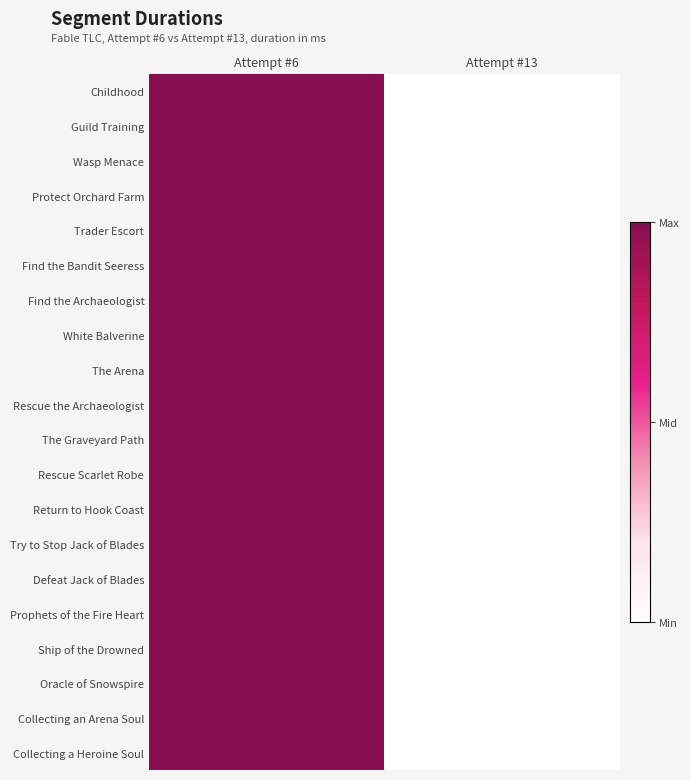

Reading left to right, list all the values displayed in this chart.

Childhood: Attempt #6=1	Attempt #13=0
Guild Training: Attempt #6=1	Attempt #13=0
Wasp Menace: Attempt #6=1	Attempt #13=0
Protect Orchard Farm: Attempt #6=1	Attempt #13=0
Trader Escort: Attempt #6=1	Attempt #13=0
Find the Bandit Seeress: Attempt #6=1	Attempt #13=0
Find the Archaeologist: Attempt #6=1	Attempt #13=0
White Balverine: Attempt #6=1	Attempt #13=0
The Arena: Attempt #6=1	Attempt #13=0
Rescue the Archaeologist: Attempt #6=1	Attempt #13=0
The Graveyard Path: Attempt #6=1	Attempt #13=0
Rescue Scarlet Robe: Attempt #6=1	Attempt #13=0
Return to Hook Coast: Attempt #6=1	Attempt #13=0
Try to Stop Jack of Blades: Attempt #6=1	Attempt #13=0
Defeat Jack of Blades: Attempt #6=1	Attempt #13=0
Prophets of the Fire Heart: Attempt #6=1	Attempt #13=0
Ship of the Drowned: Attempt #6=1	Attempt #13=0
Oracle of Snowspire: Attempt #6=1	Attempt #13=0
Collecting an Arena Soul: Attempt #6=1	Attempt #13=0
Collecting a Heroine Soul: Attempt #6=1	Attempt #13=0